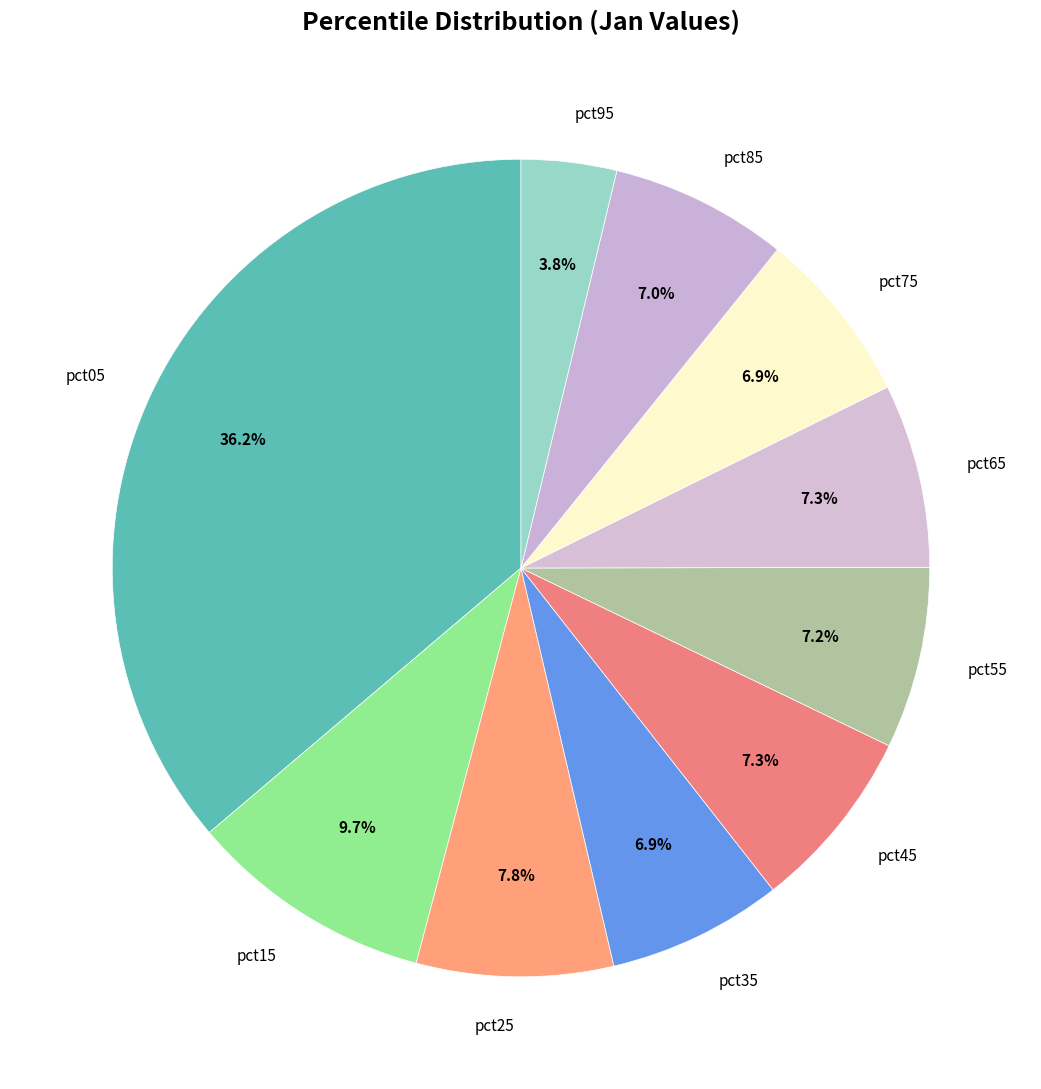

How many slices are in this pie chart?

10